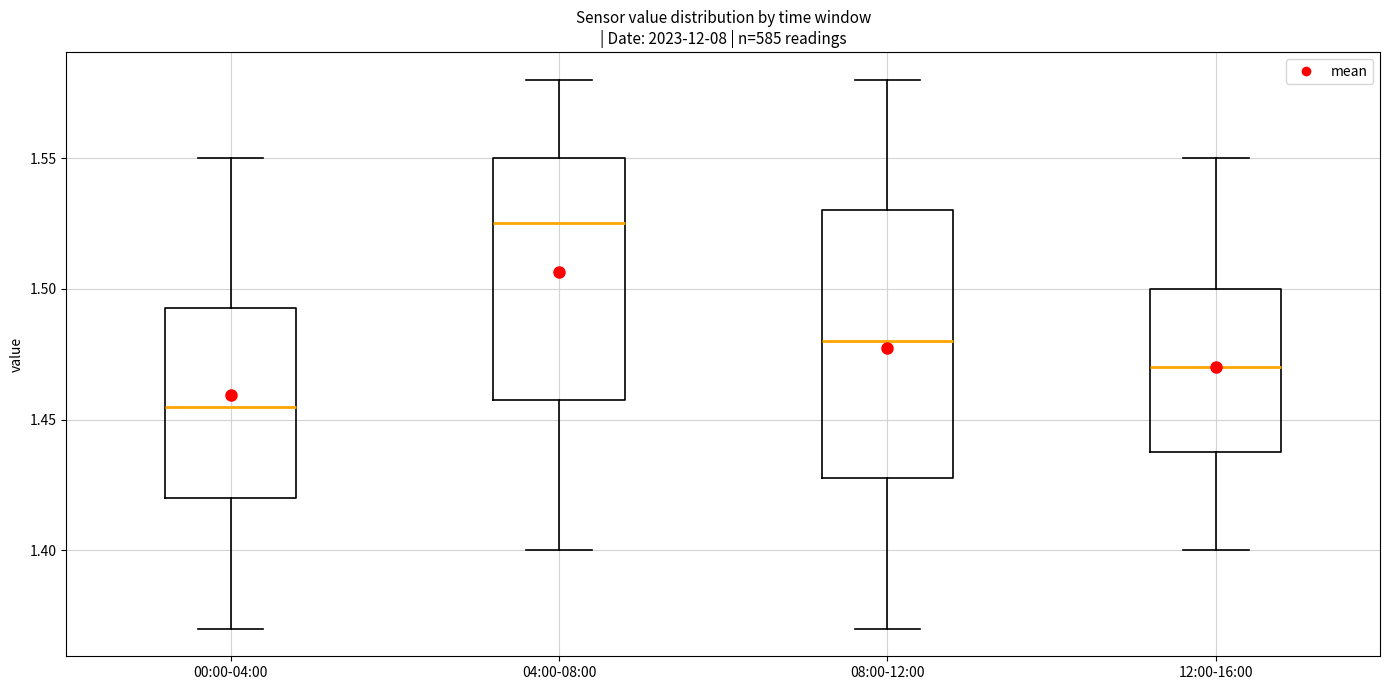

Reading left to right, read every box against the y-axis: the position of its median line, the range the box covers, and the ends of its whiskers. The values are not printed on the chart, so give them approximately, as read against the axis.

00:00-04:00: median 1.455, box 1.420 to 1.495, whiskers 1.370 to 1.550
04:00-08:00: median 1.525, box 1.460 to 1.550, whiskers 1.400 to 1.580
08:00-12:00: median 1.480, box 1.430 to 1.530, whiskers 1.370 to 1.580
12:00-16:00: median 1.470, box 1.440 to 1.500, whiskers 1.400 to 1.550